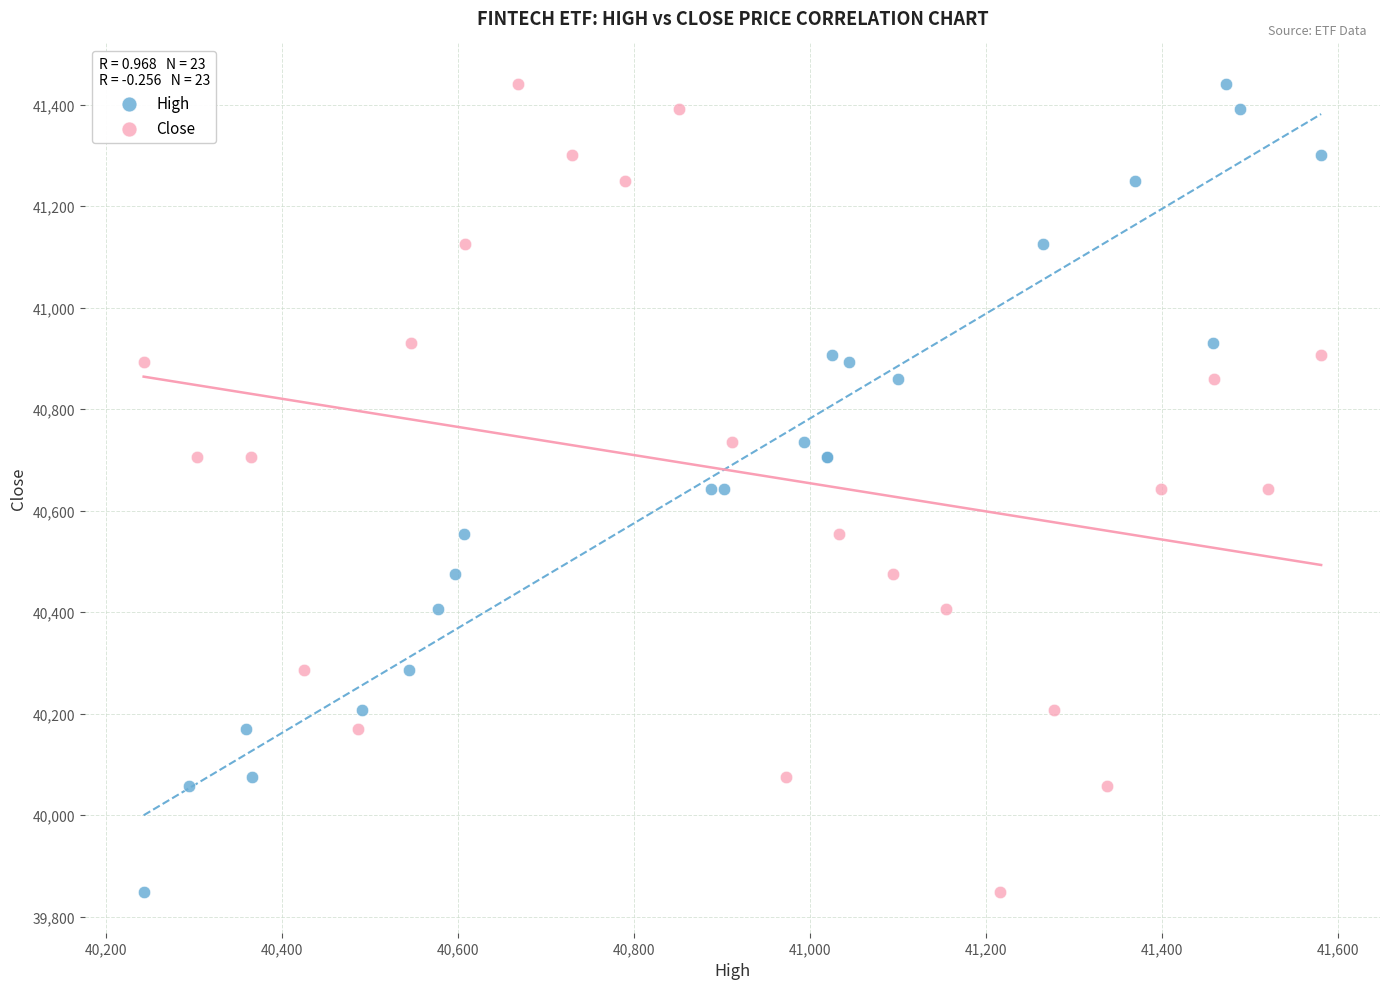

What are all the series names shown in the legend?

High, Close